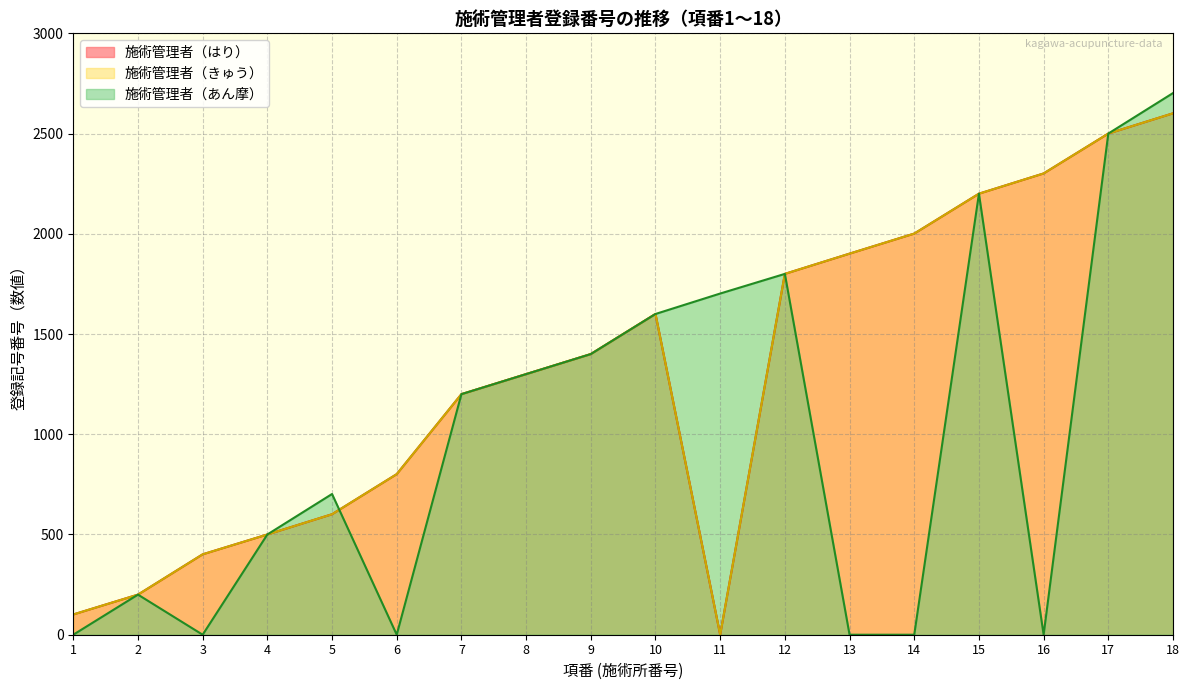

In 施術管理者（きゅう）, how many points are higher than both neighbors (excluding endpoints)?

1